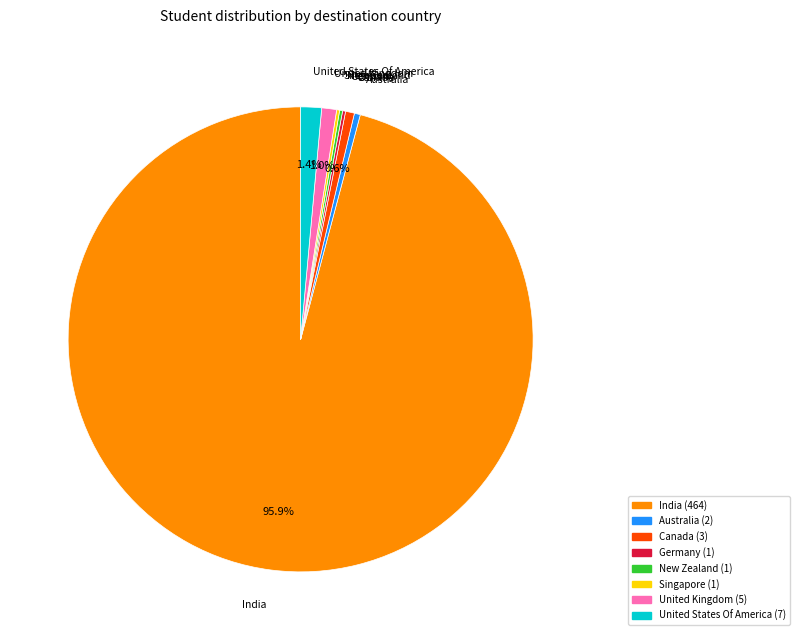

Does any single category account for the majority?

Yes